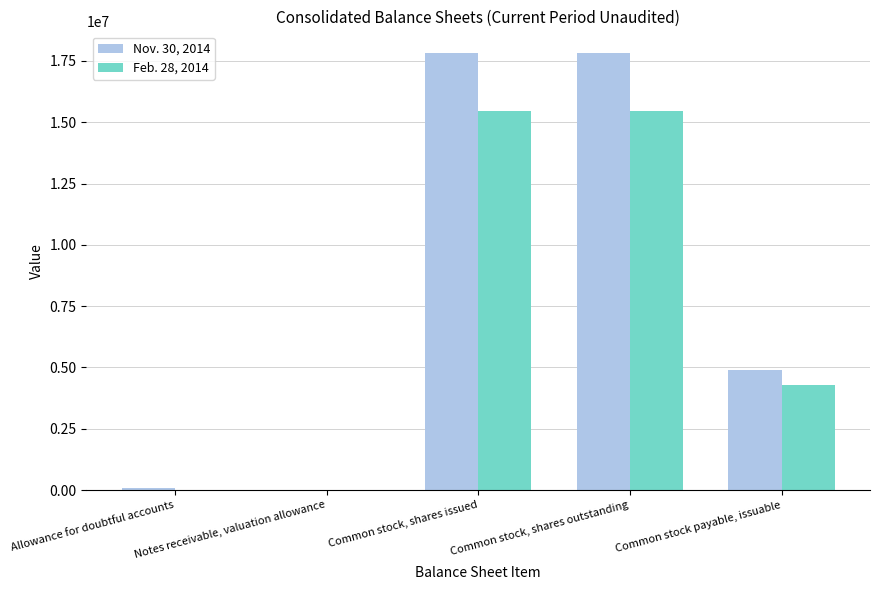

Is the value of Feb. 28, 2014 at Notes receivable, valuation allowance greater than the value of Nov. 30, 2014 at Common stock, shares outstanding?

No